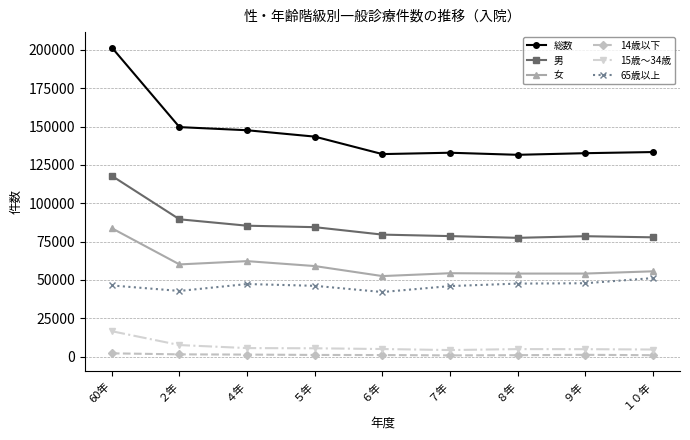

Which series has the largest range (max minus min)?

総数